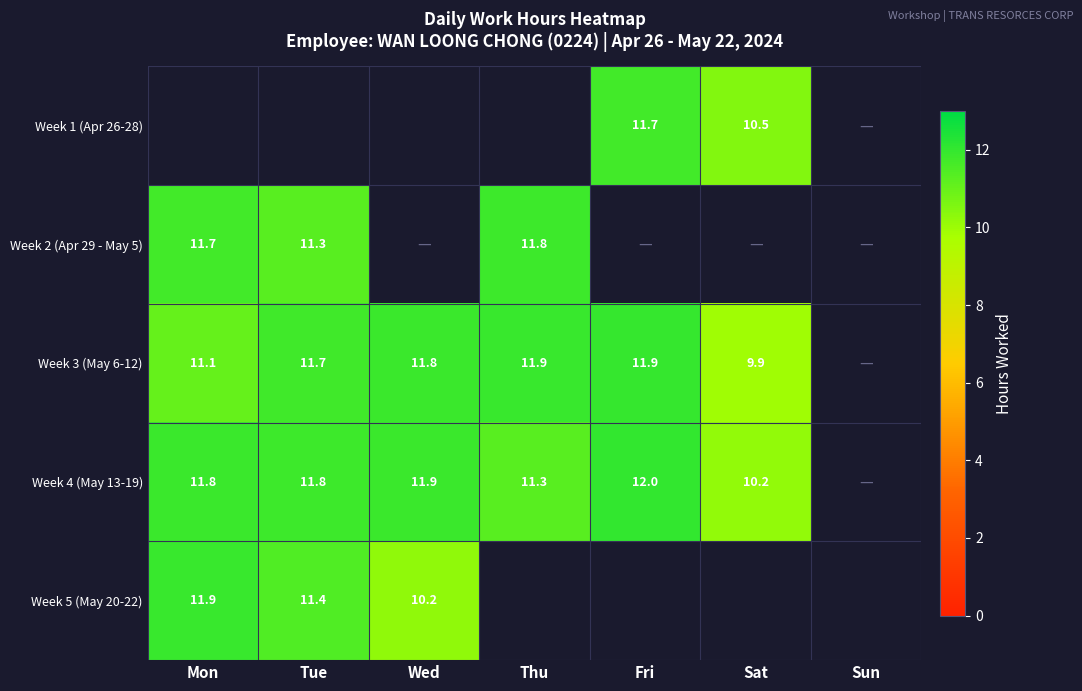

Is the value of Week 3 (May 6-12) at Tue greater than the value of Week 2 (Apr 29 - May 5) at Tue?

Yes